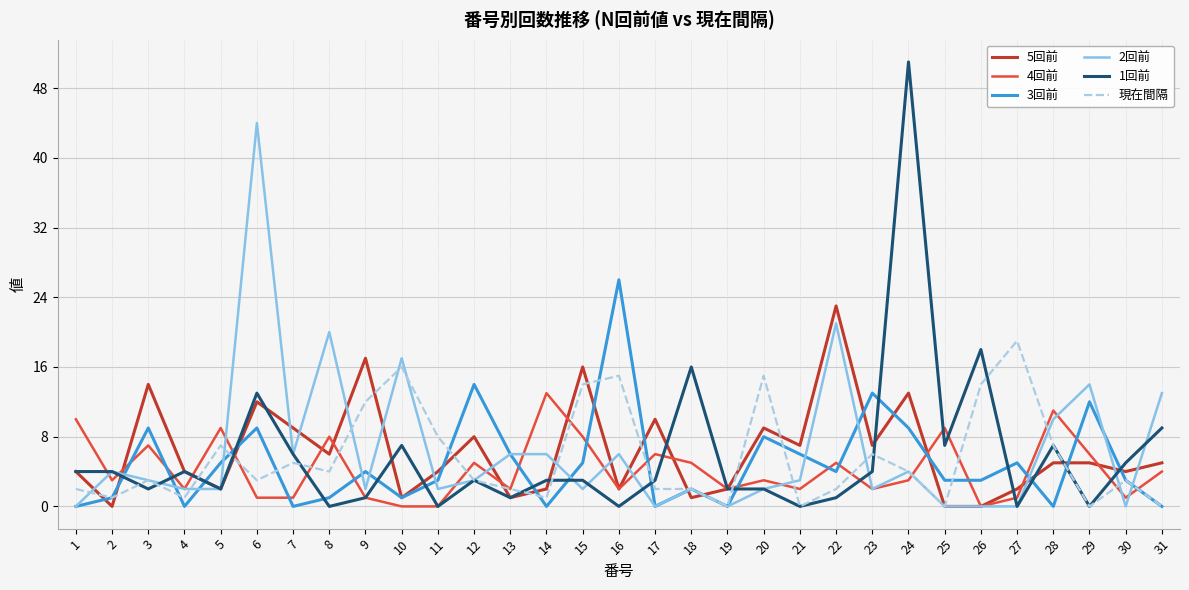

Which label corresponds to the largest value in the chart?

24